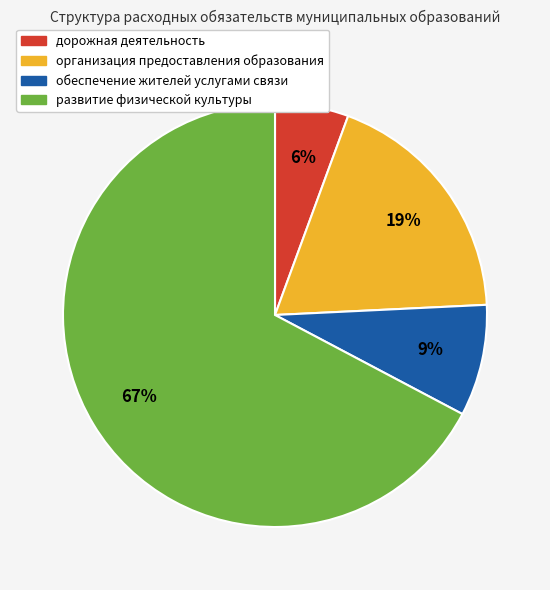

How many segments does this pie chart have?

4